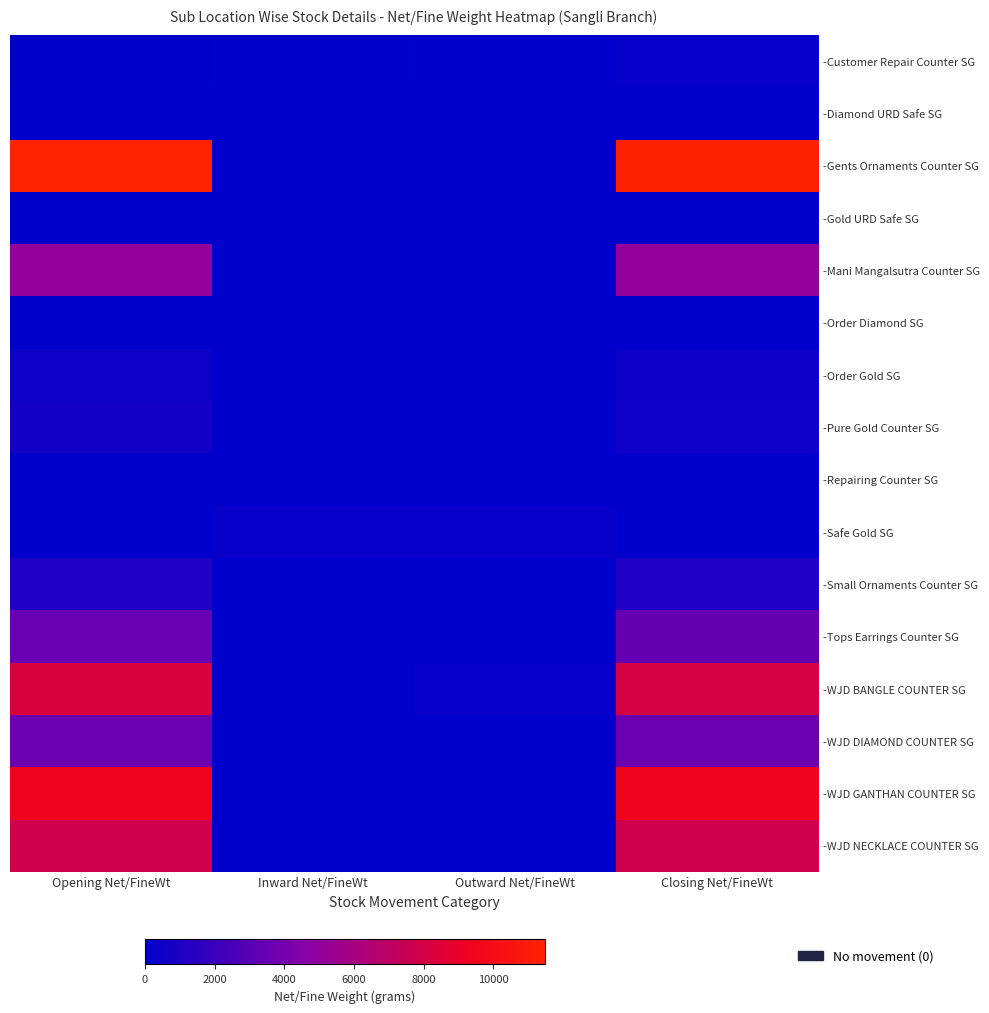

Between Inward Net/FineWt and Outward Net/FineWt, which series saw the biggest shift?

-WJD BANGLE COUNTER SG